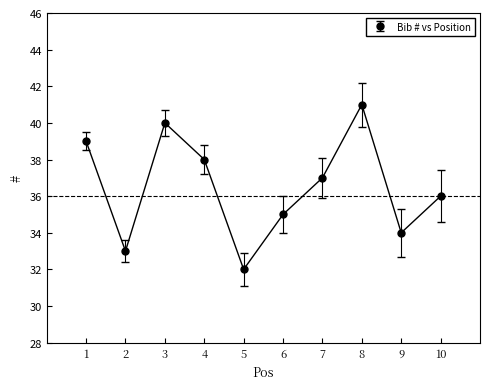

What is the sum of all values?

365